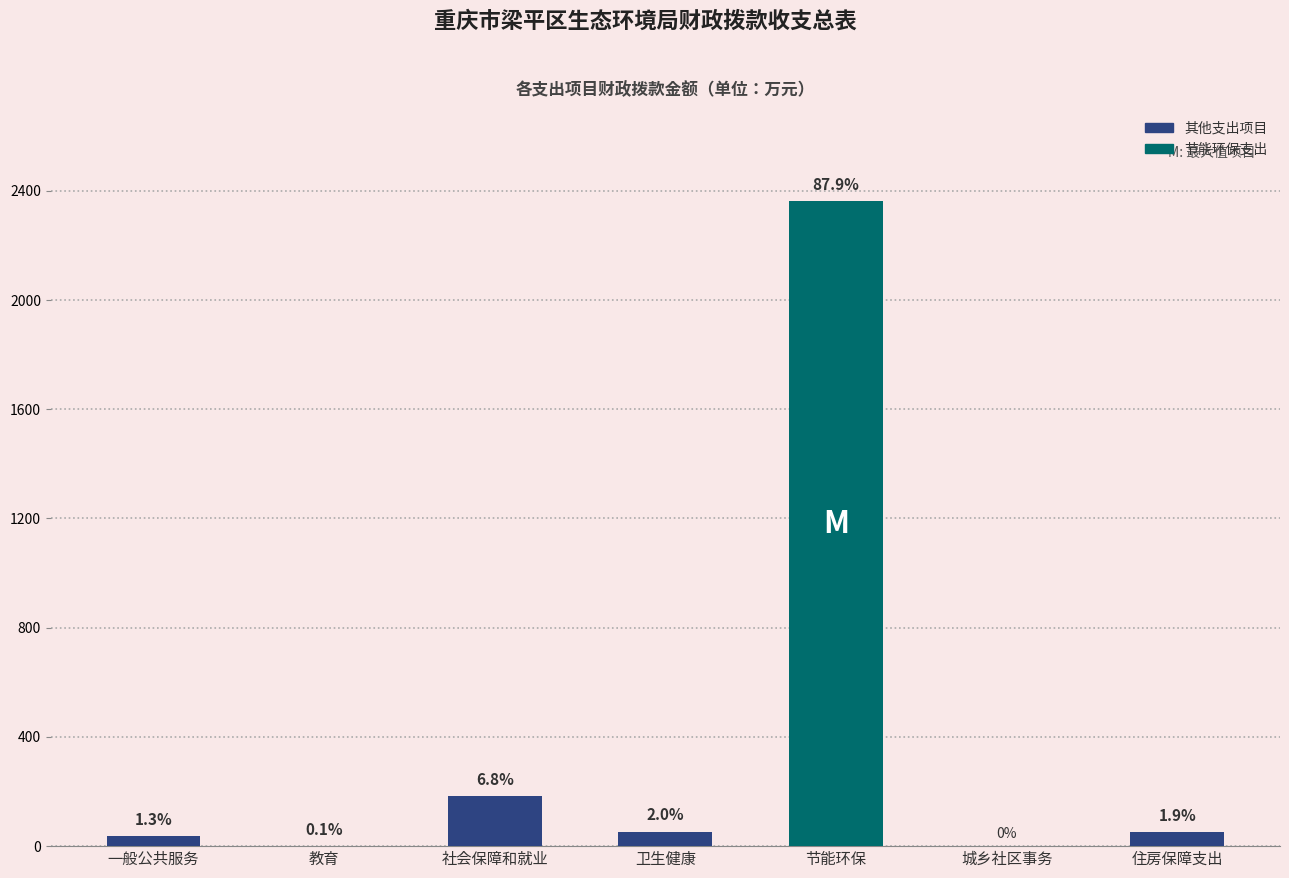

Where does the data first go above 52?

社会保障和就业